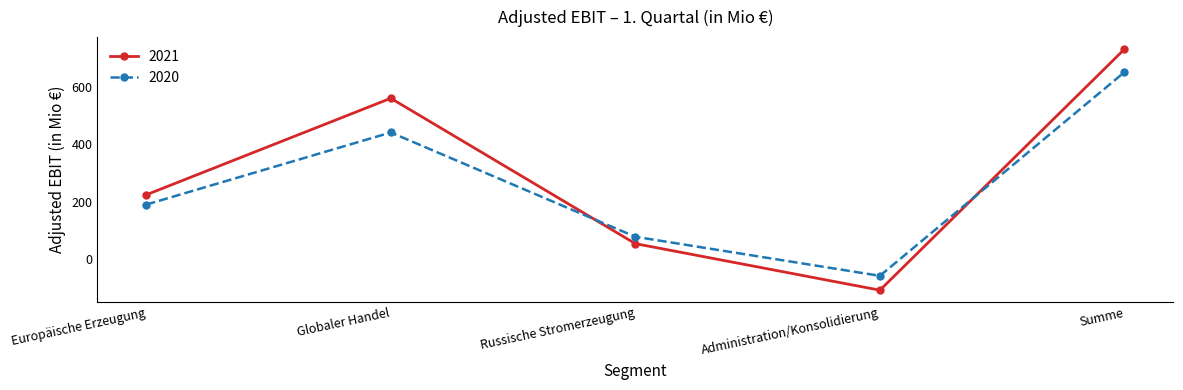

Is the value of 2020 at Globaler Handel greater than the value of 2021 at Administration/Konsolidierung?

Yes